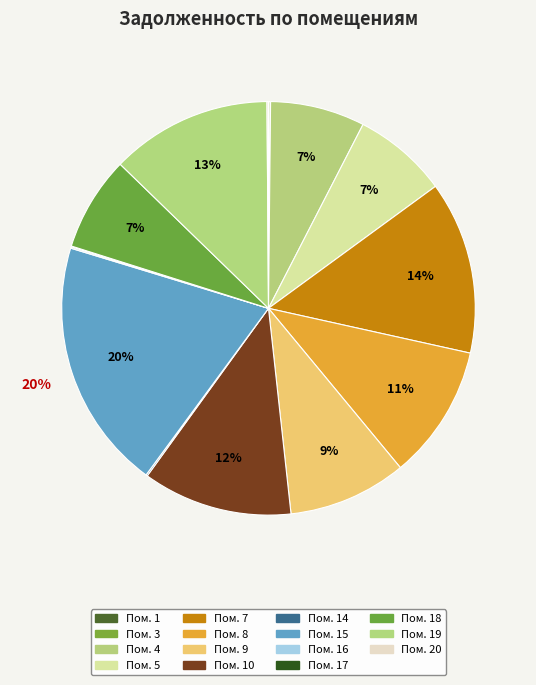

To the nearest percent, what is the difference between the largest and smallest slice percentages?

20%